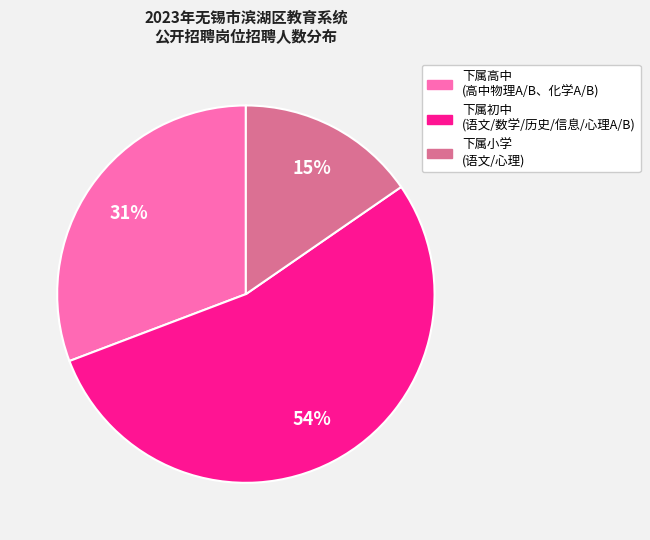

To the nearest percent, what is the average slice percentage?

33%